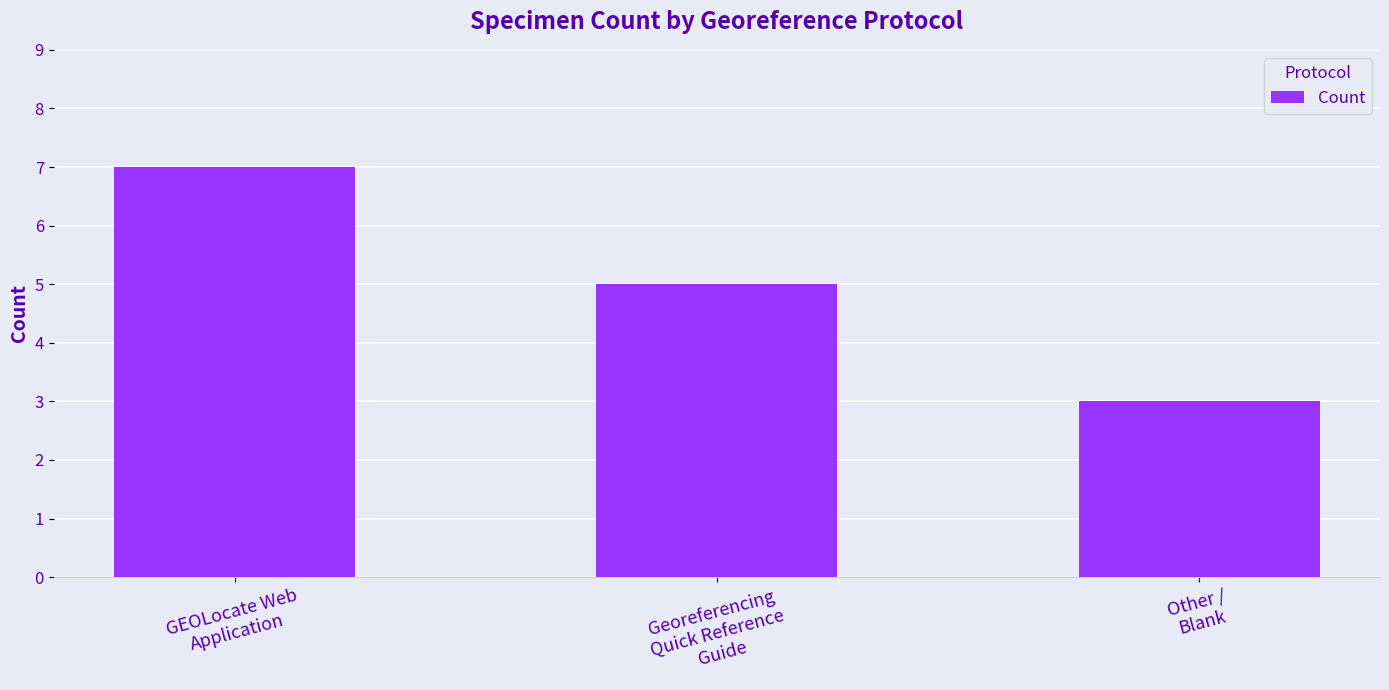

Are the bars horizontal?

No